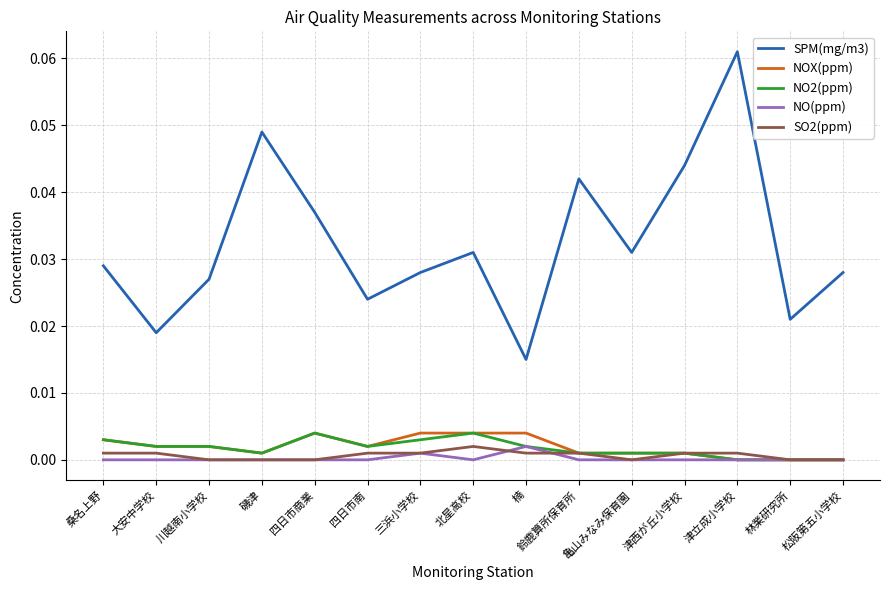

True or false: NO(ppm) has a value of 0.0 at 津西が丘小学校.

True